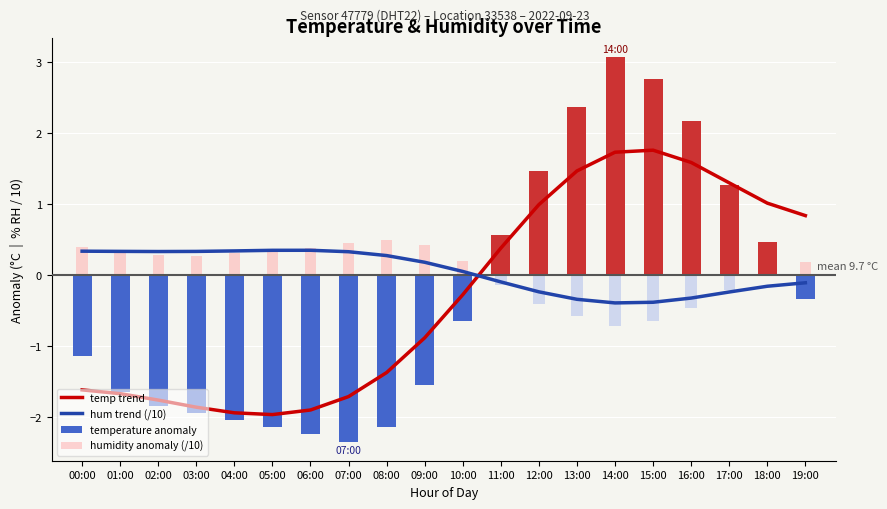

At which category is the sum across all series the highest?

14:00